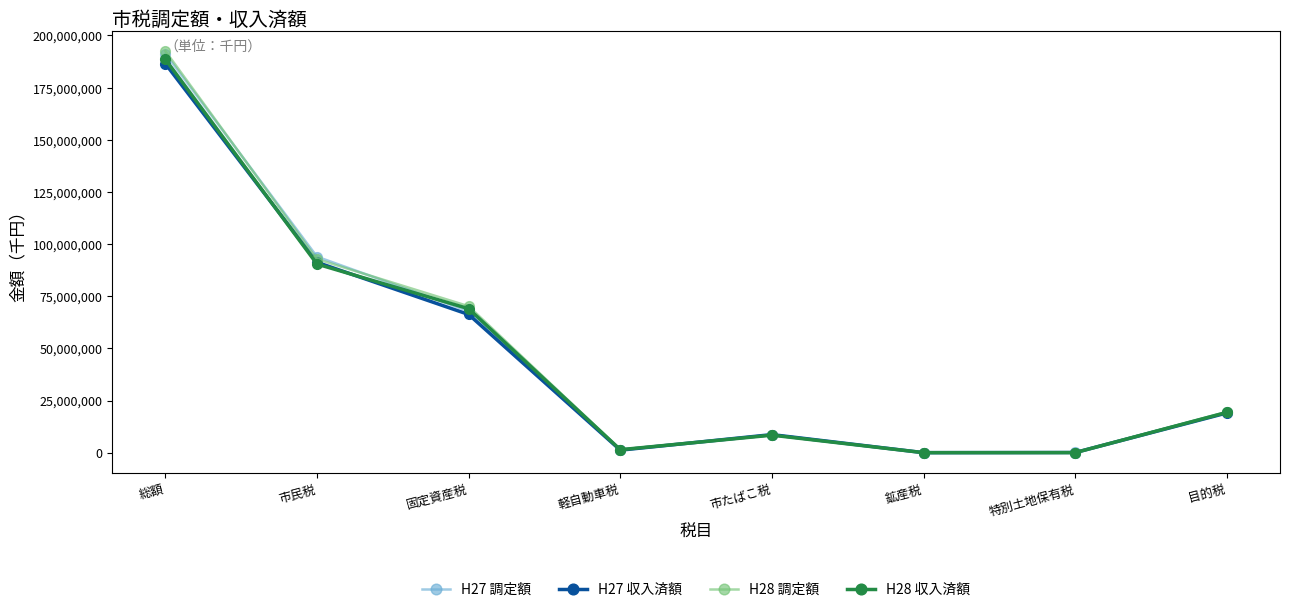

What is the sum of the H28 調定額 values at 目的税 and 総額?

212118436